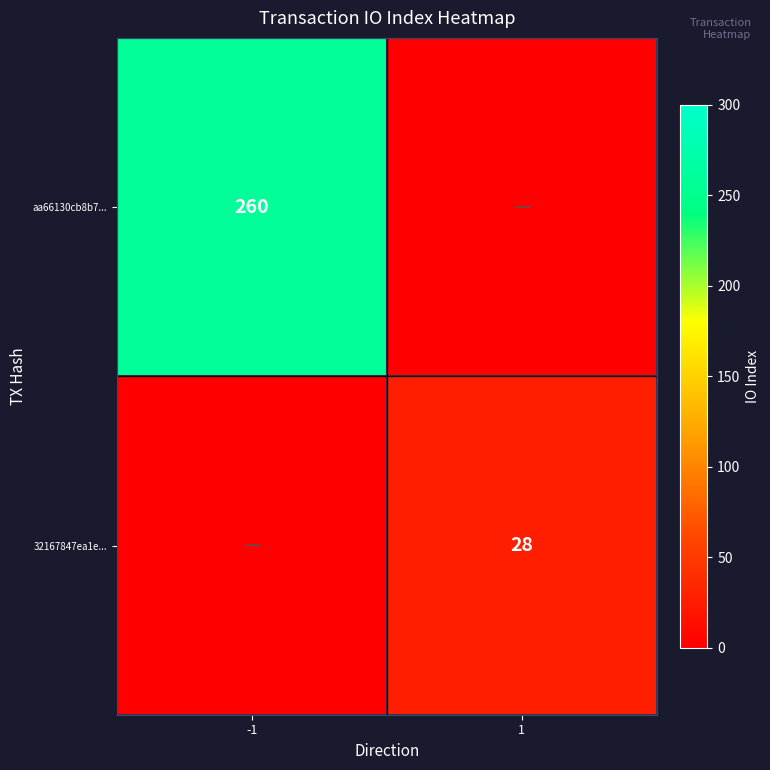

At how many categories does at least one series exceed 76?

1